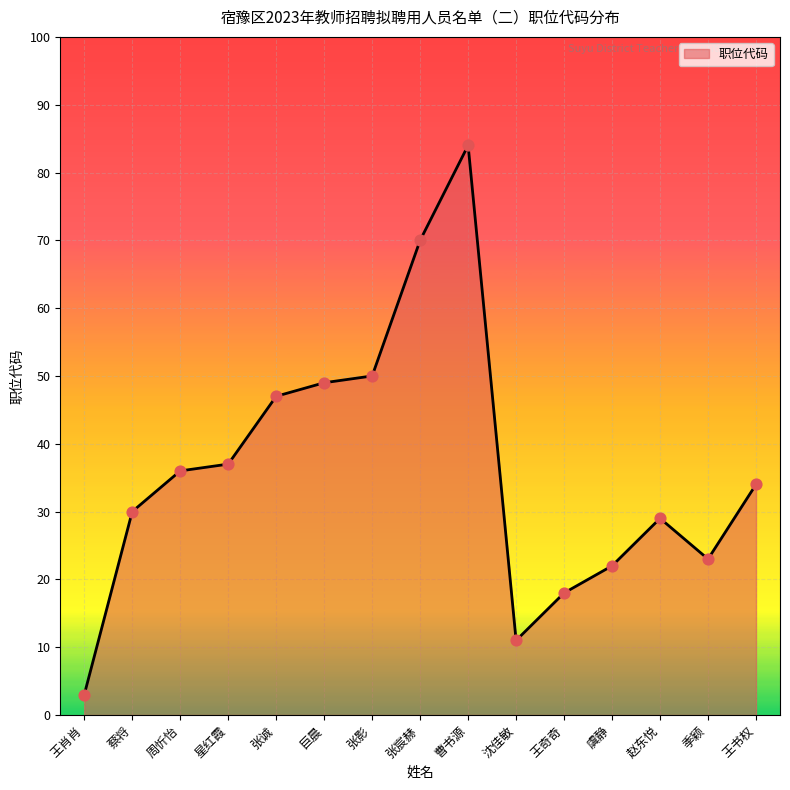

What is the change in value from 沈佳敏 to 王书权?

+23